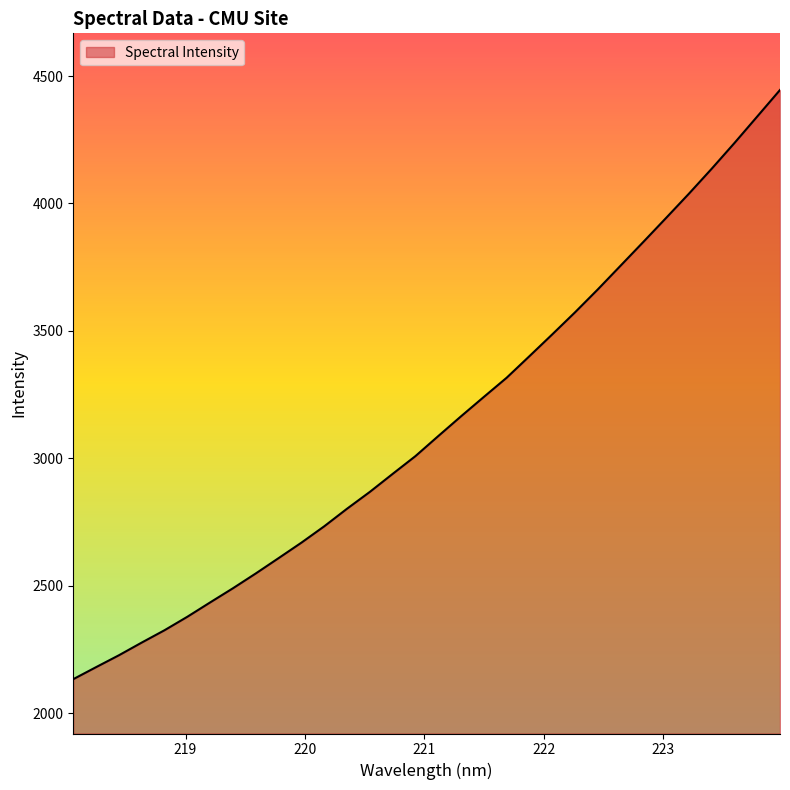

What is the average value?

3134.2